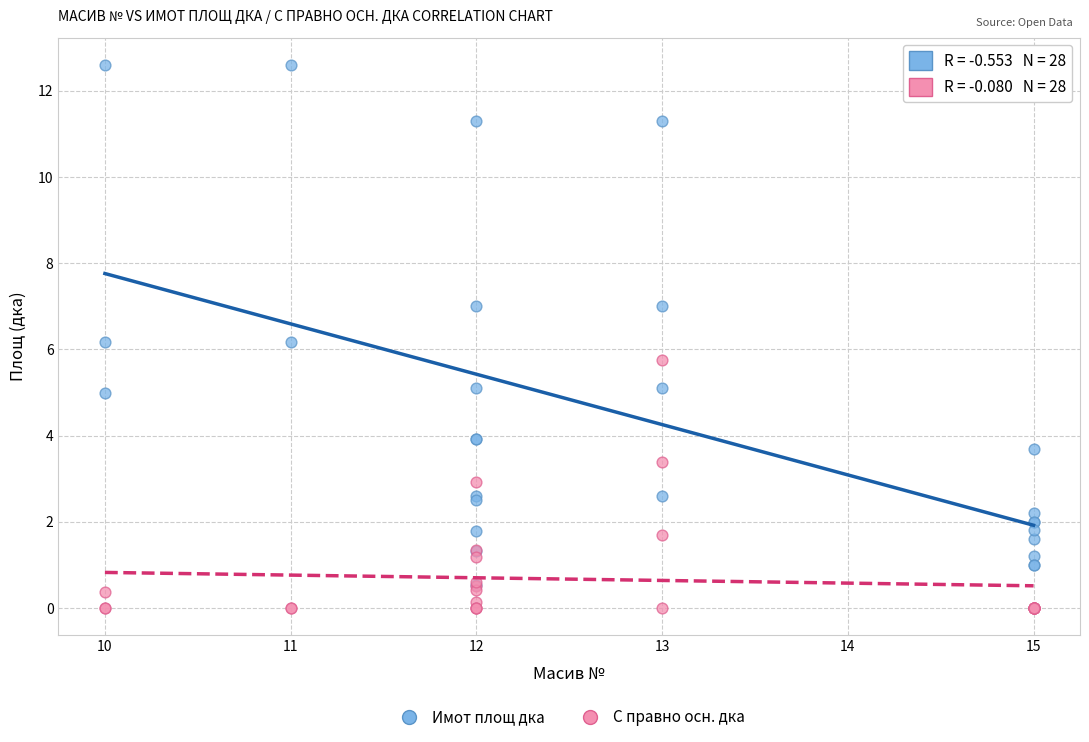

Which series has the largest Y range (max minus min)?

Имот площ дка